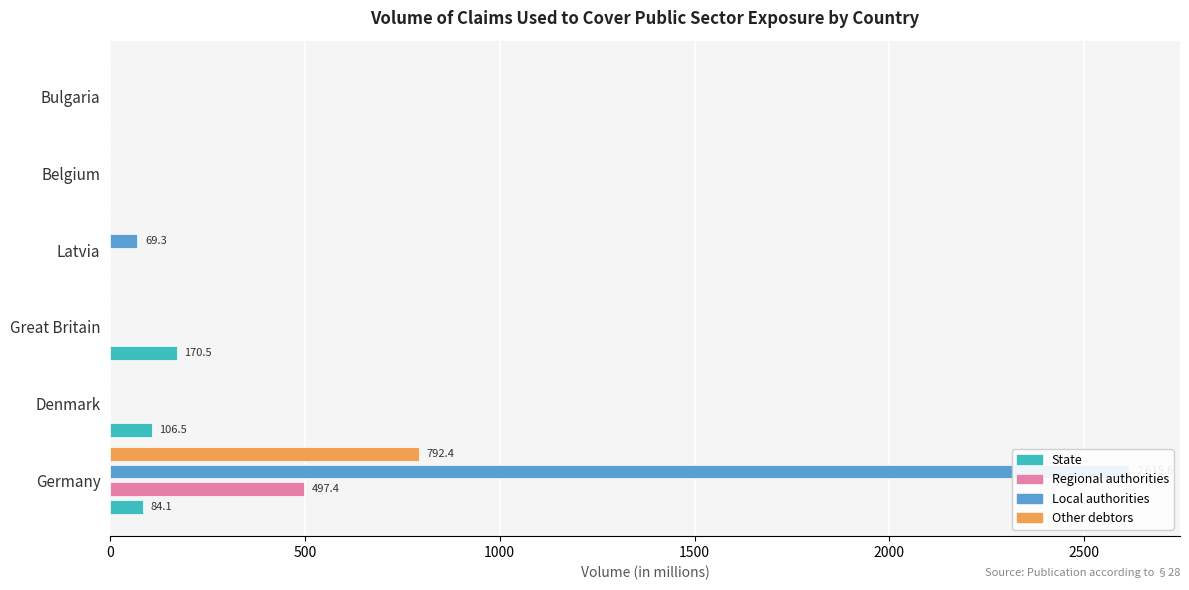

Which series has the largest total across all categories?

Local authorities